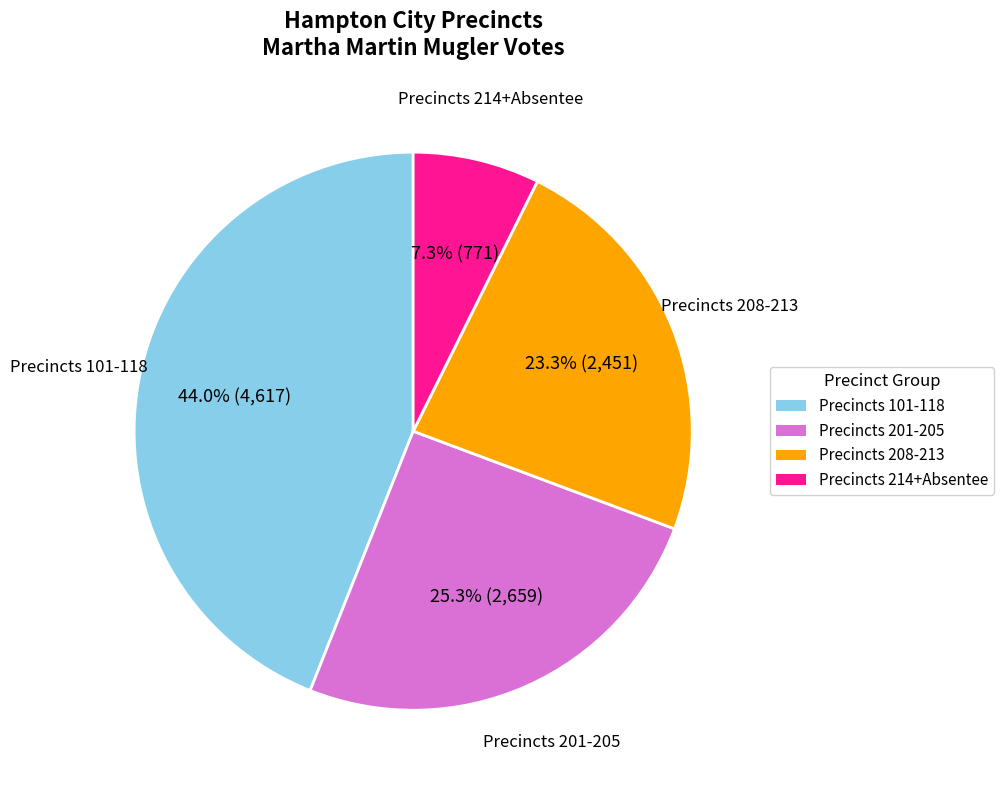

Rank the categories by value from lowest to highest.

Precincts 214+Absentee, Precincts 208-213, Precincts 201-205, Precincts 101-118